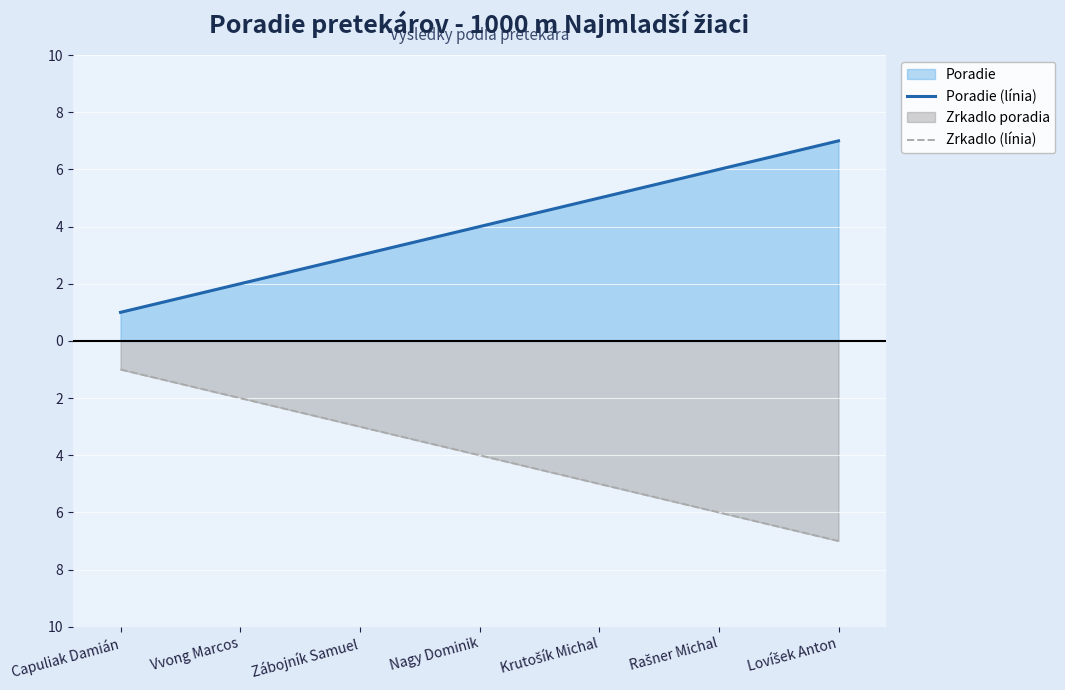

Is it true that Zrkadlo (línia) equals -1 at Vvong Marcos?

False